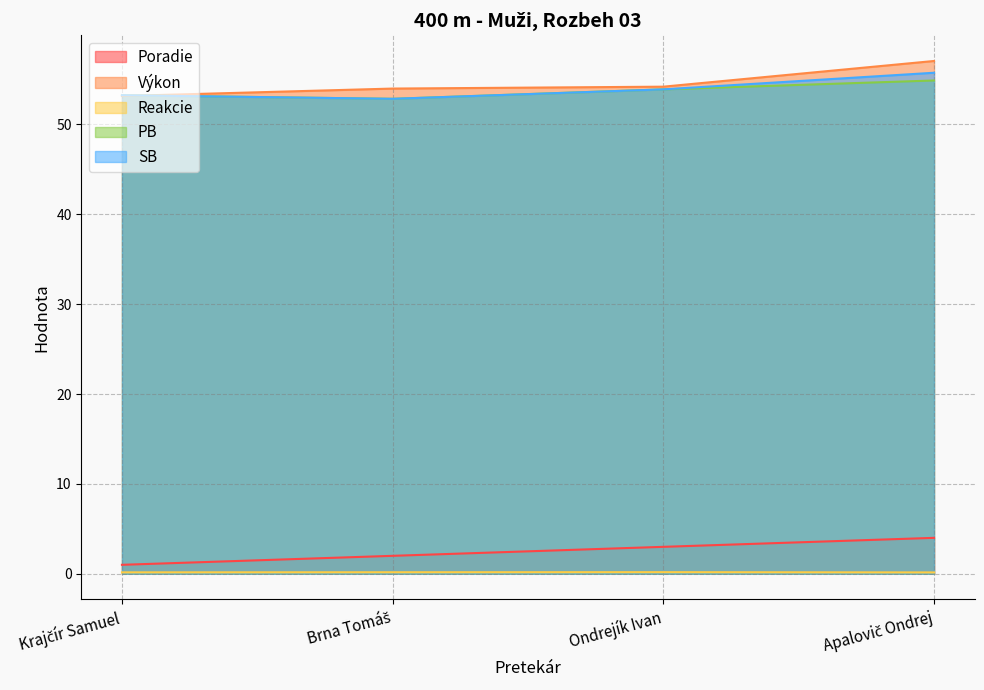

What is the label of the 4th point from the right?

Krajčír Samuel